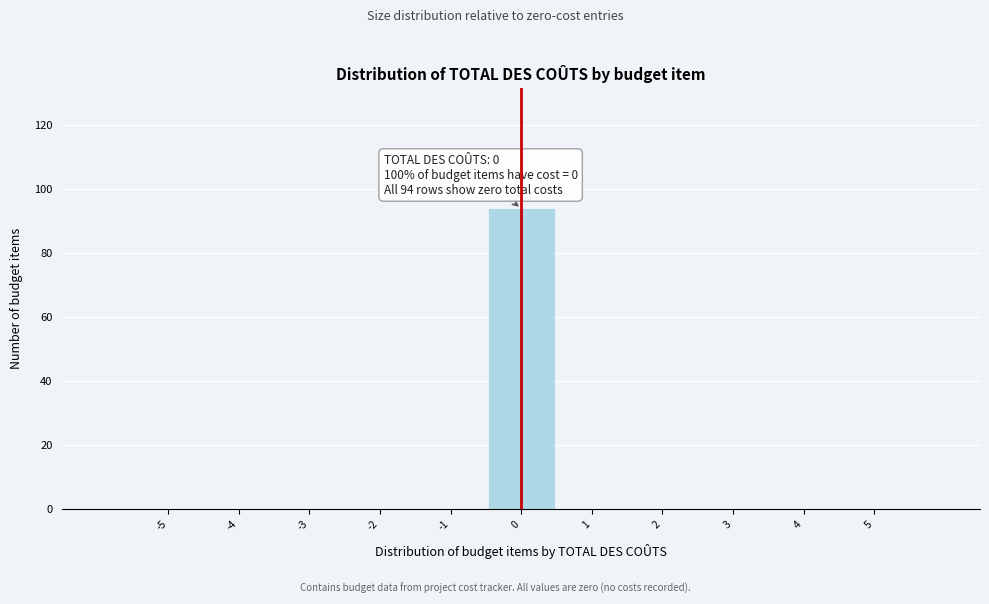

Which range on the x-axis has the tallest bar?

-0.5 to 0.5